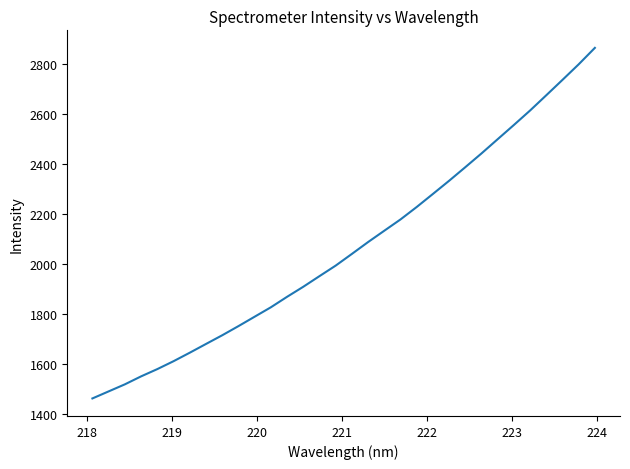

Does the chart have visible grid lines?

No